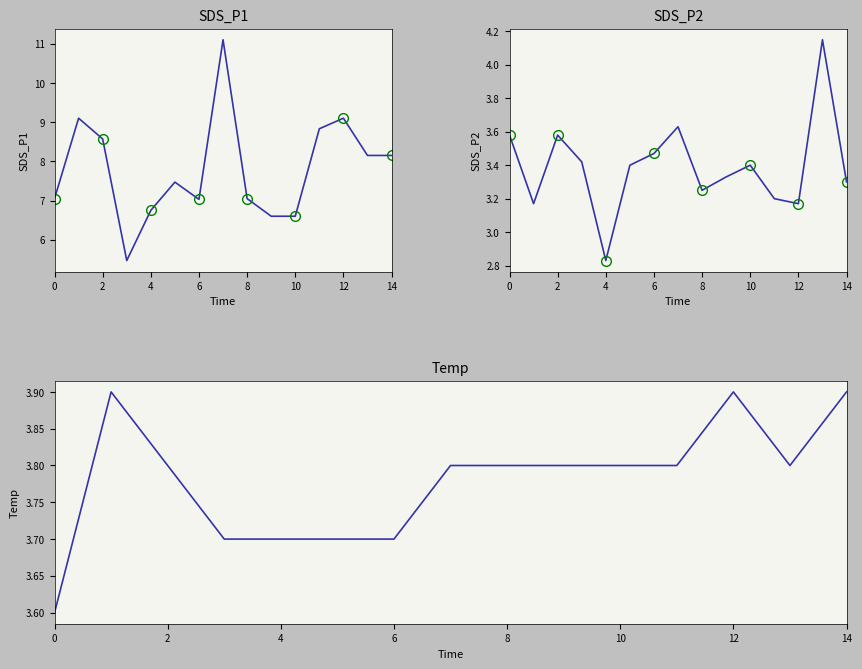

How many interior local peaks does the SDS_P2 series have?

4